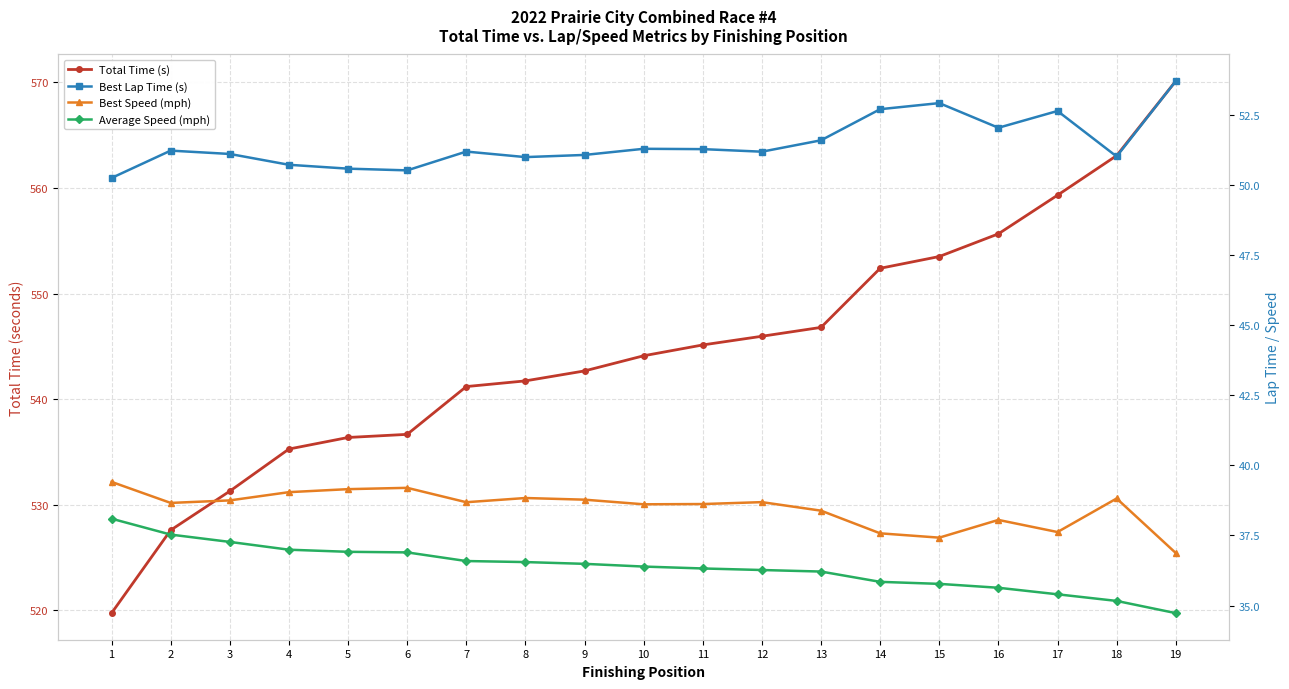

What is the spread (max minus min) of values at 13?

510.6